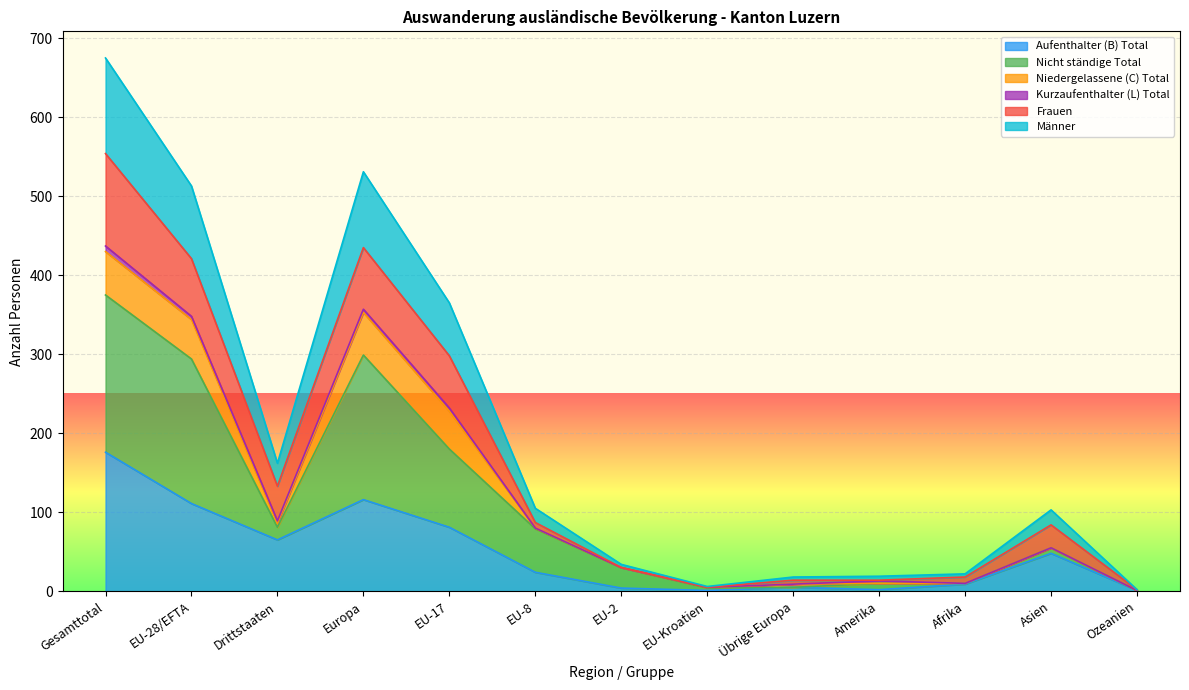

What is the average value of the Aufenthalter (B) Total series?

49